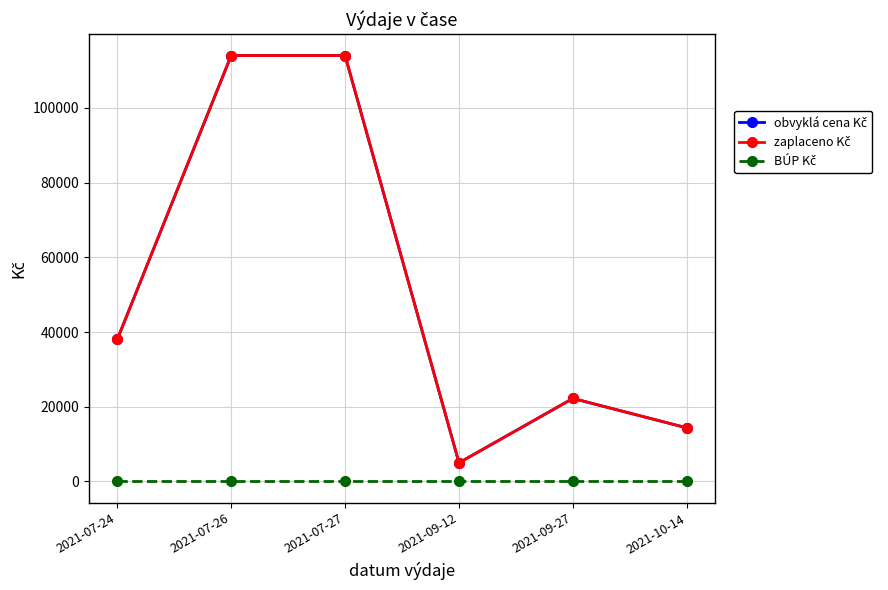

What is the sum of all zaplaceno Kč values?

307578.3